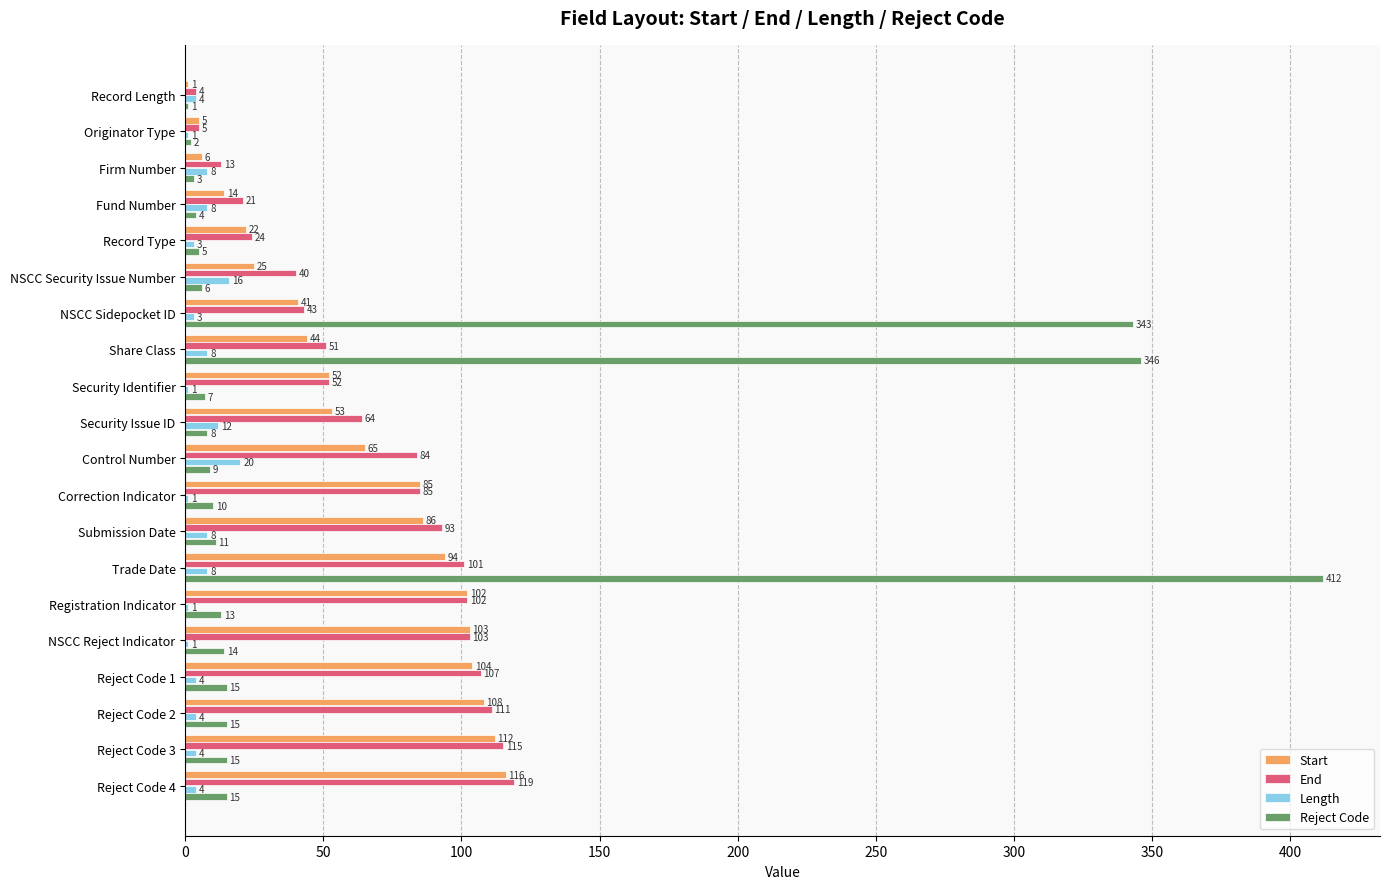

What is the sum of all Reject Code values?

1254